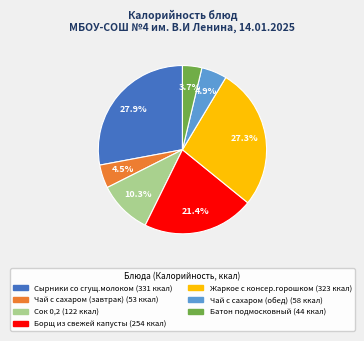

Which category has the biggest portion of the pie?

Сырники со сгущ.молоком